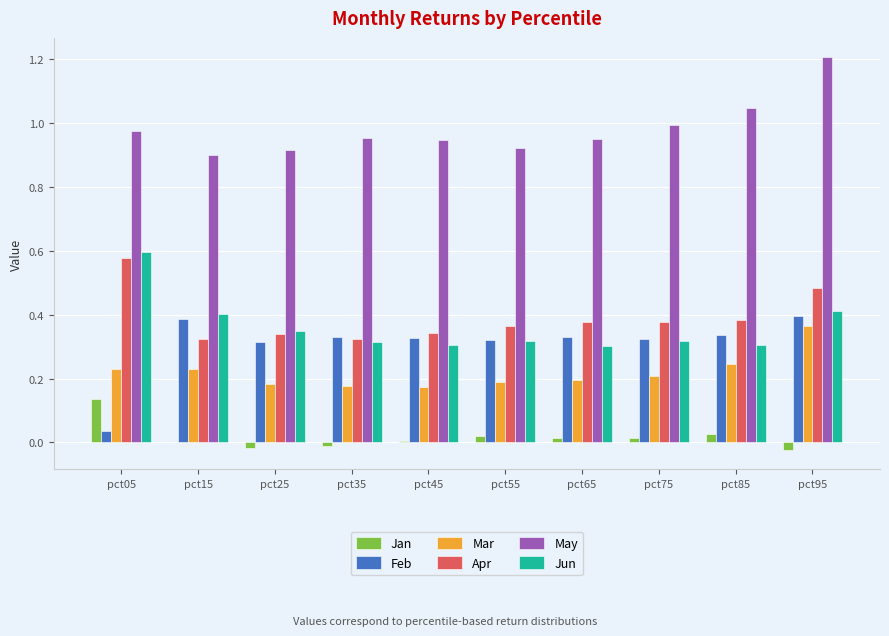

Which series has the largest total across all categories?

May